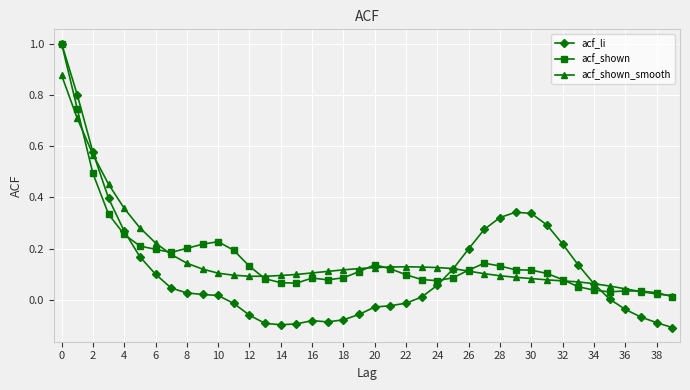

Which series has the widest spread of values?

acf_li